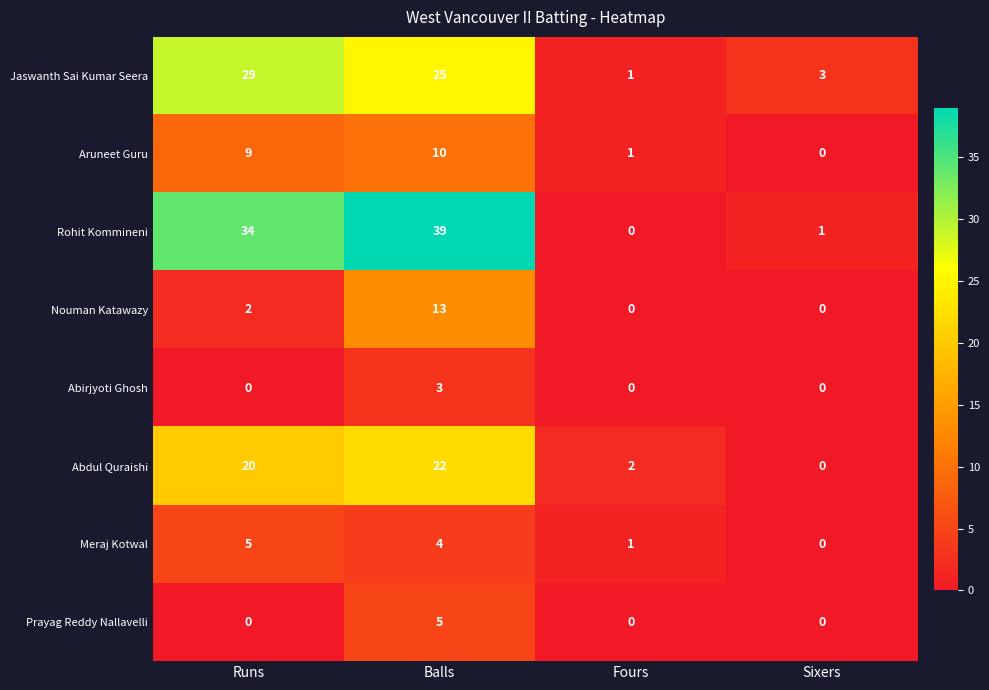

What is the difference between the maximum and second lowest values in the Aruneet Guru series?

9